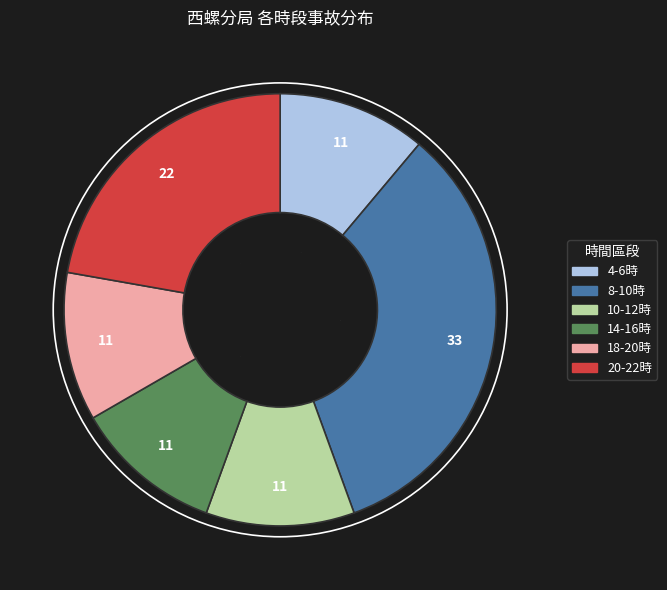

Is there any slice that represents more than half of the pie?

No